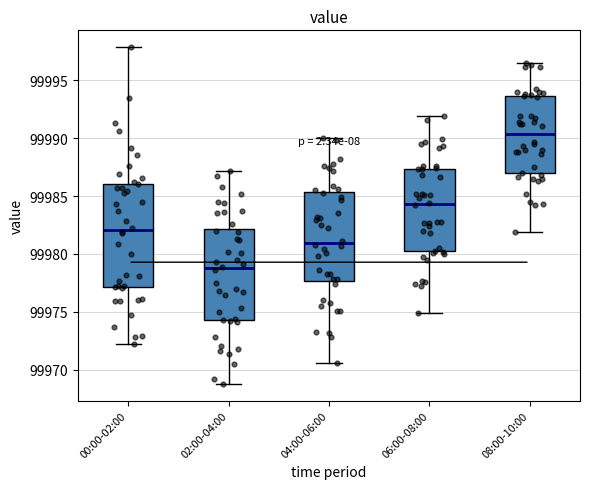

Where does the median line of the box for 02:00-04:00 sit on the y-axis? The values are not printed on the chart, so give them approximately, as read against the axis.

99979.0